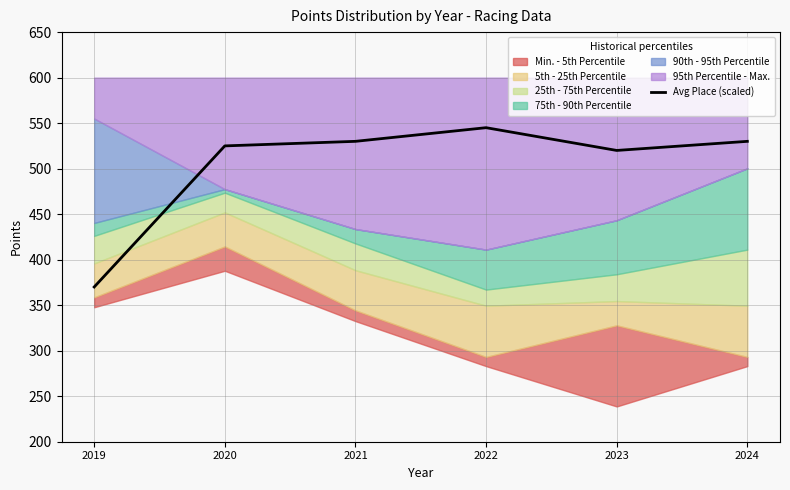

Rank the categories by value from lowest to highest.

2019, 2023, 2020, 2021, 2024, 2022